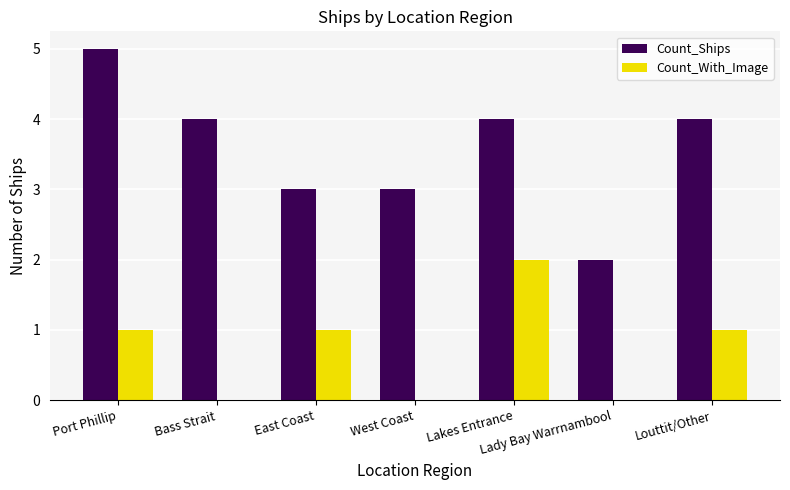

The Count_With_Image series shows 0 at Louttit/Other. True or false?

False